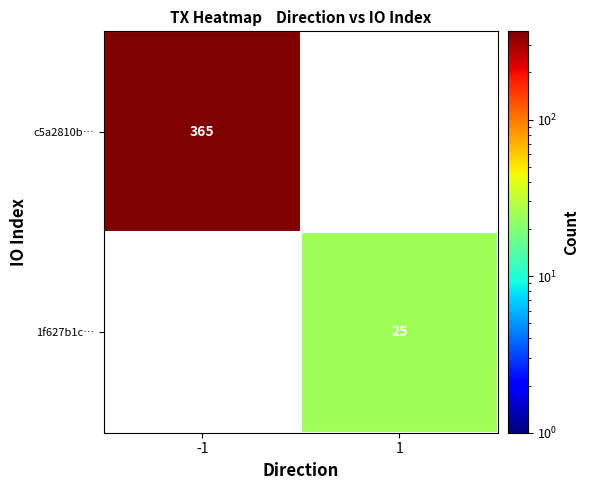

Is it true that 1f627b1c… equals 25 at 1?

True